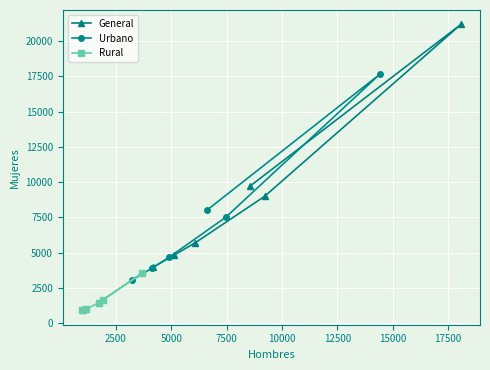

What are all the series names shown in the legend?

General, Urbano, Rural